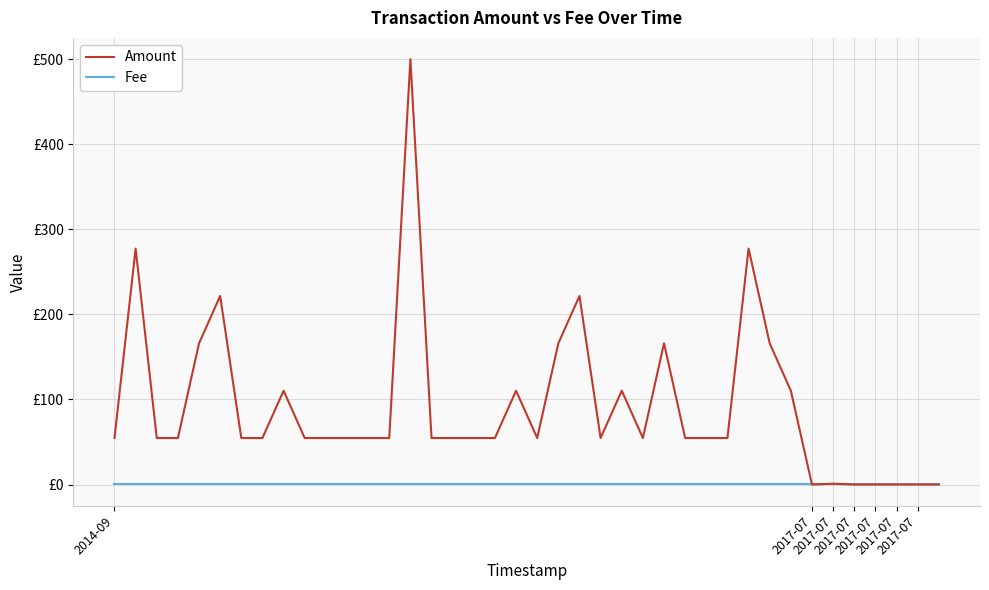

Does the chart have visible grid lines?

Yes